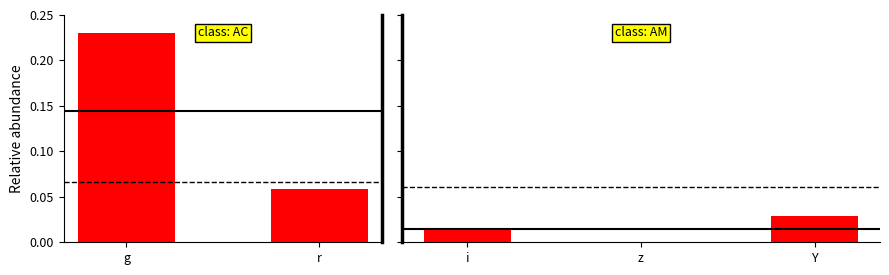

The value at Y is 0.0. True or false?

True